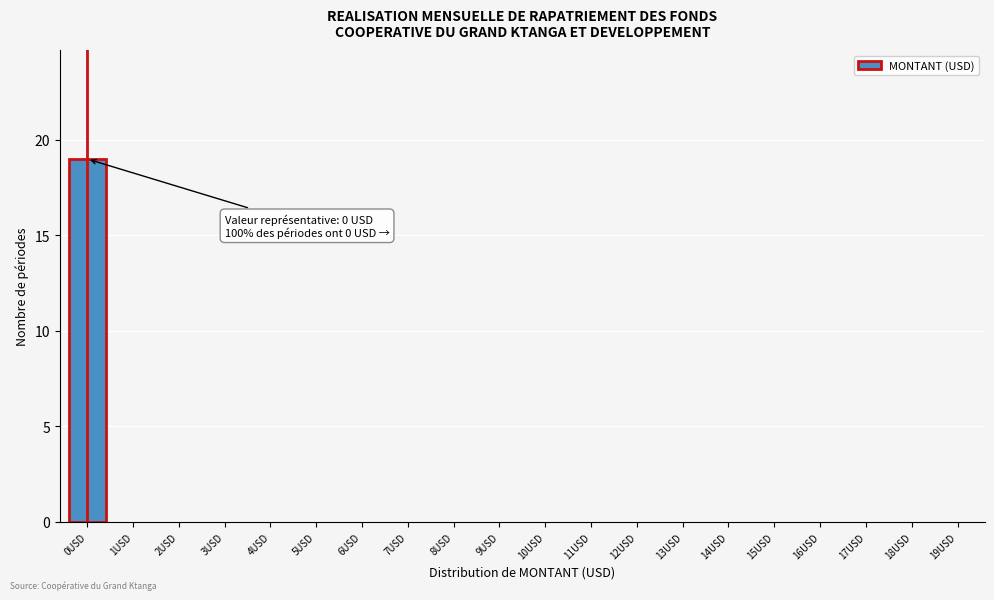

Reading left to right, list all the values displayed in this chart.

0USD=19	1USD=0	2USD=0	3USD=0	4USD=0	5USD=0	6USD=0	7USD=0	8USD=0	9USD=0	10USD=0	11USD=0	12USD=0	13USD=0	14USD=0	15USD=0	16USD=0	17USD=0	18USD=0	19USD=0